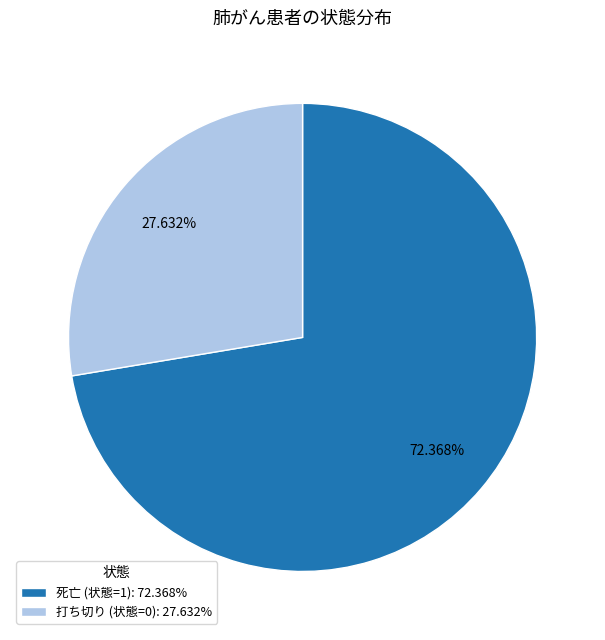

What is the total percentage of 死亡 (状態=1) and 打ち切り (状態=0)?

100.0%